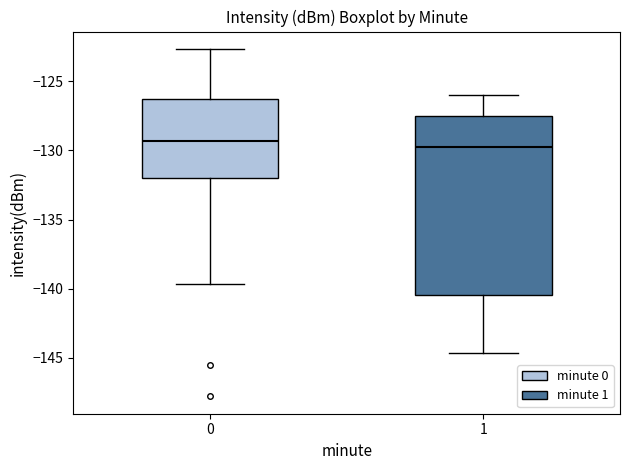

Which box is the tallest, from its lower edge to its upper edge?

1